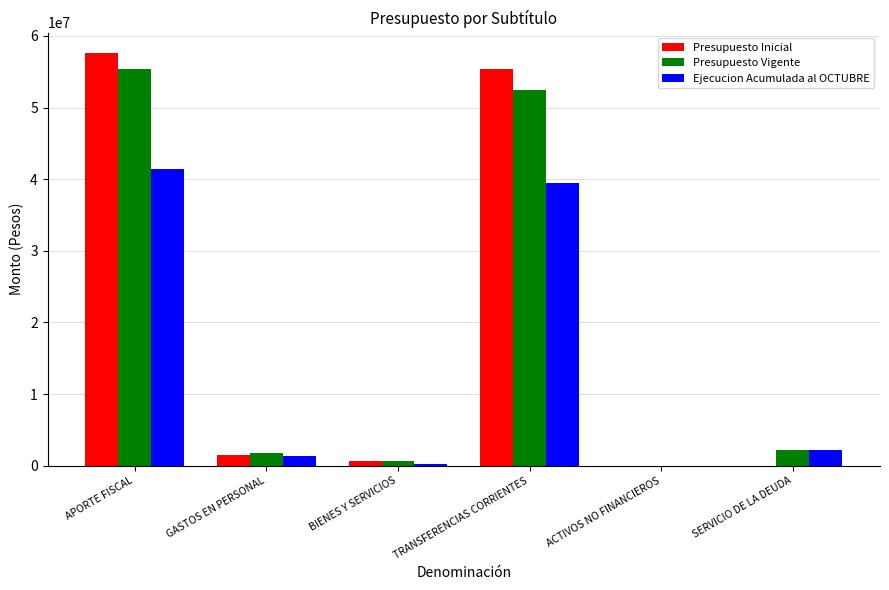

Is it true that Ejecucion Acumulada al OCTUBRE equals 39404803 at TRANSFERENCIAS CORRIENTES?

True